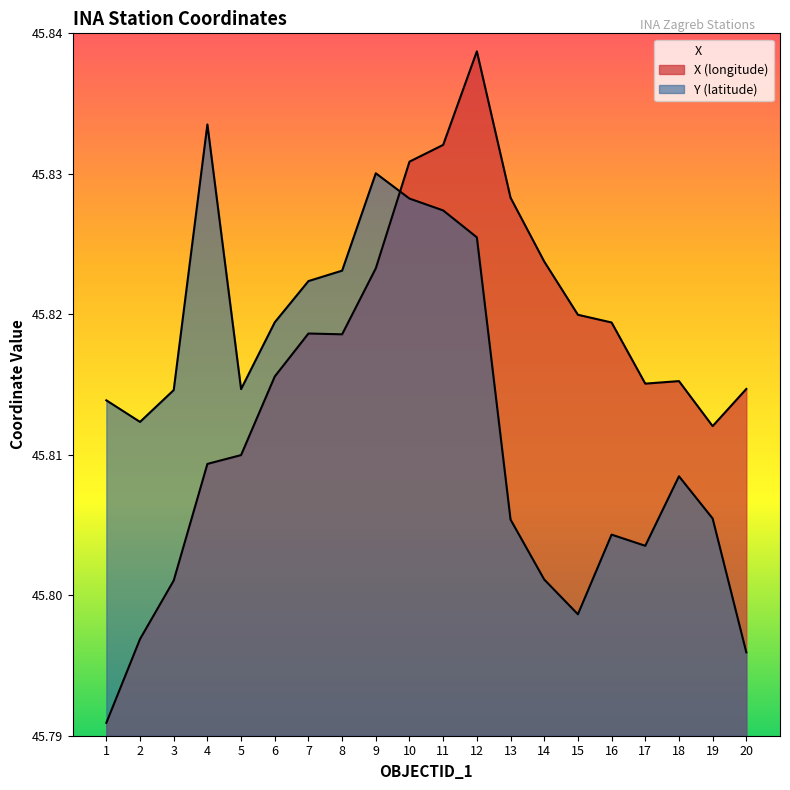

Reading left to right, what are all the values shown in this chart?

X: 1=45.8	2=45.8	3=45.8	4=45.8	5=45.8	6=45.8	7=45.8	8=45.8	9=45.8	10=45.8	11=45.8	12=45.8	13=45.8	14=45.8	15=45.8	16=45.8	17=45.8	18=45.8	19=45.8	20=45.8
Y: 1=45.8	2=45.8	3=45.8	4=45.8	5=45.8	6=45.8	7=45.8	8=45.8	9=45.8	10=45.8	11=45.8	12=45.8	13=45.8	14=45.8	15=45.8	16=45.8	17=45.8	18=45.8	19=45.8	20=45.8